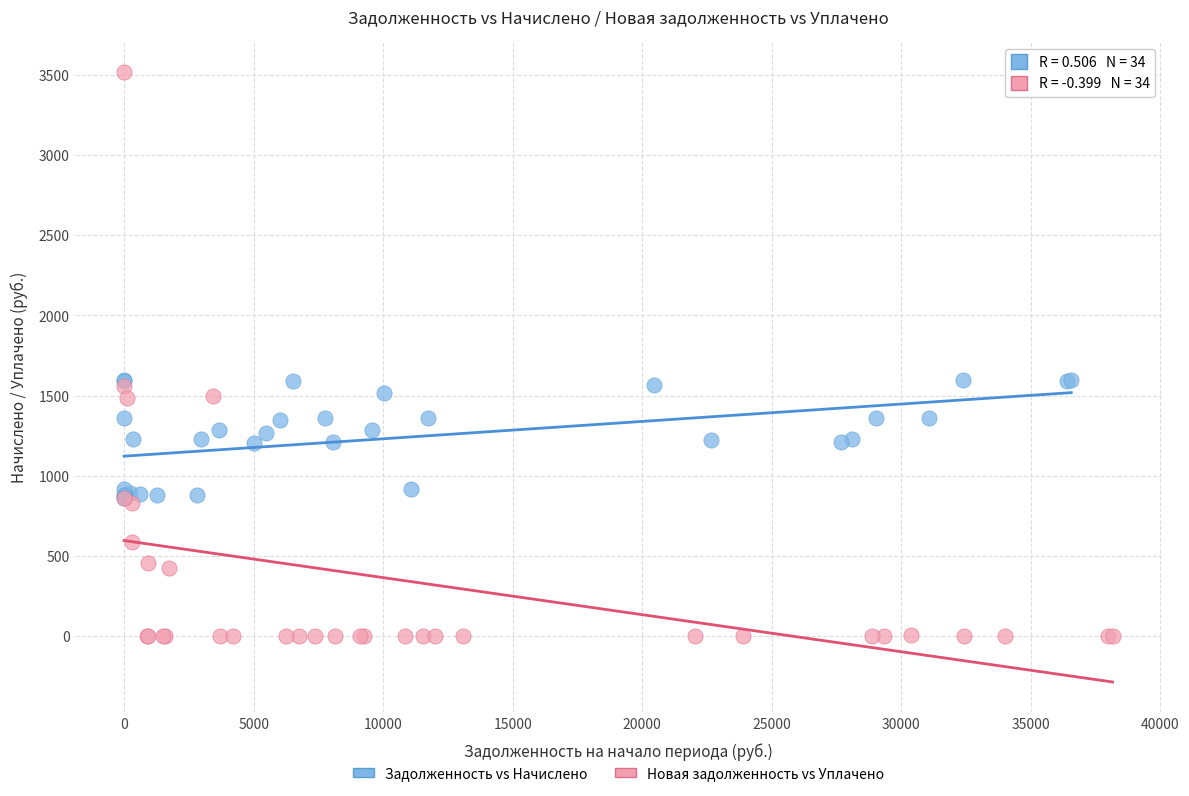

Which series reaches the maximum Y coordinate?

Новая задолженность vs Уплачено